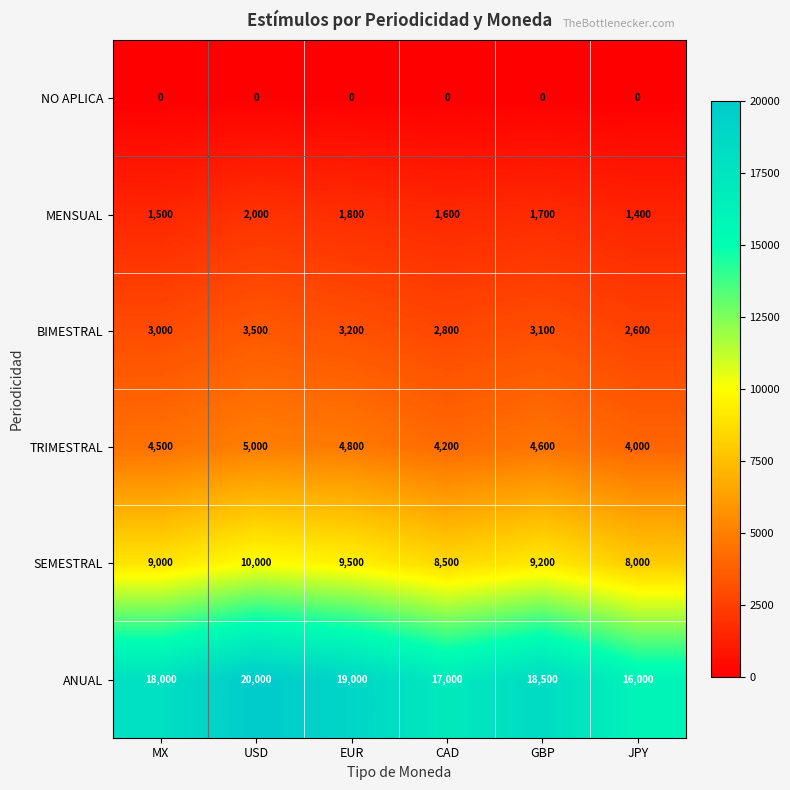

Which category has the highest value in the BIMESTRAL series?

USD